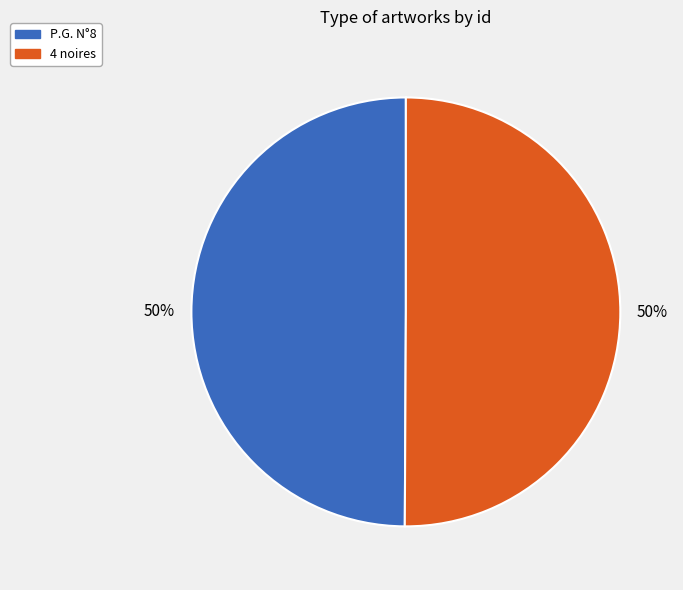

Count the number of slices in the pie.

2